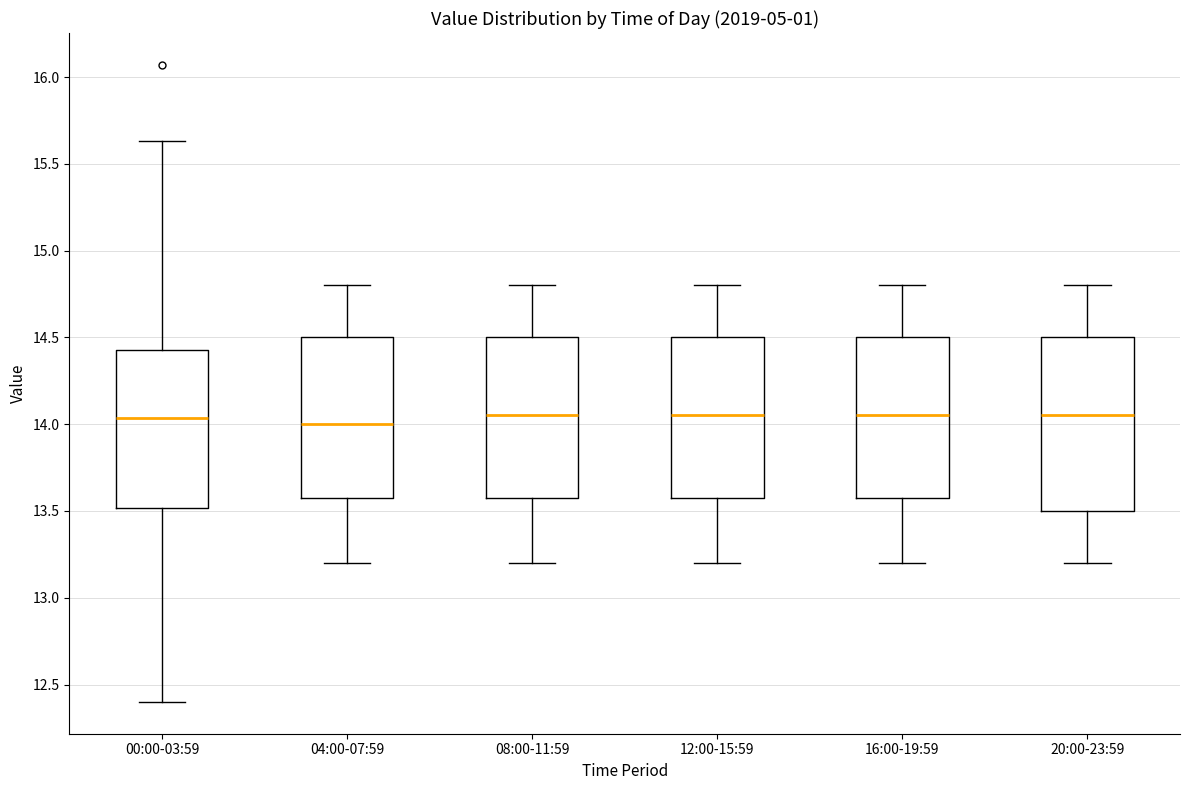

Where does the upper whisker of the box for 16:00-19:59 end on the y-axis? The values are not printed on the chart, so give them approximately, as read against the axis.

14.80